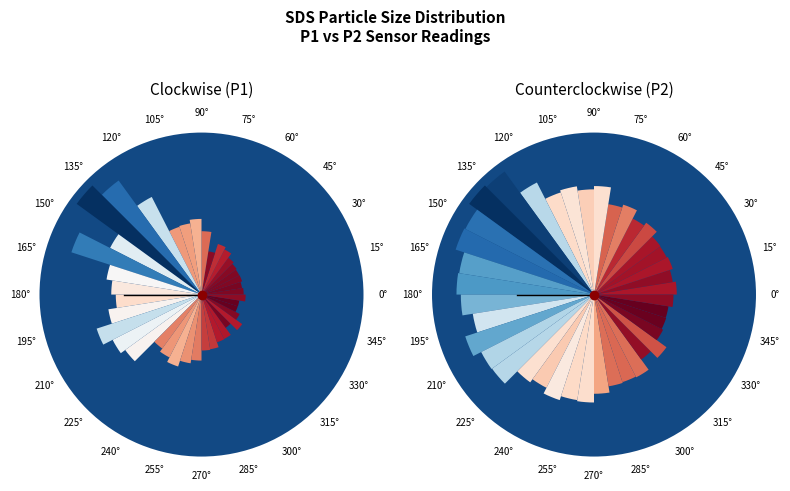

Count the number of slices in the pie.

40